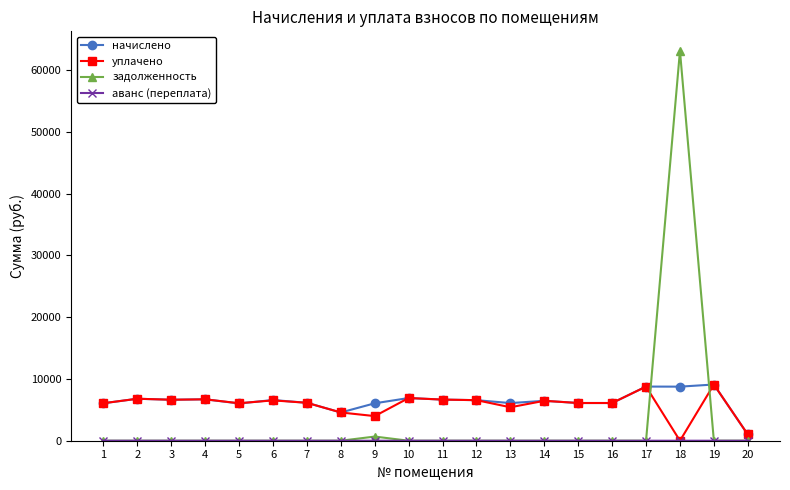

Which series changed the most between 9 and 18?

задолженность